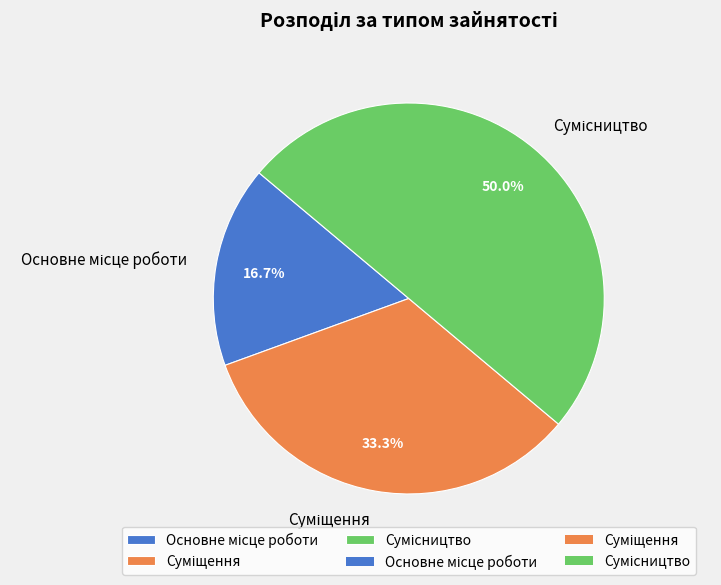

To the nearest percent, what portion does Основне місце роботи represent?

17%